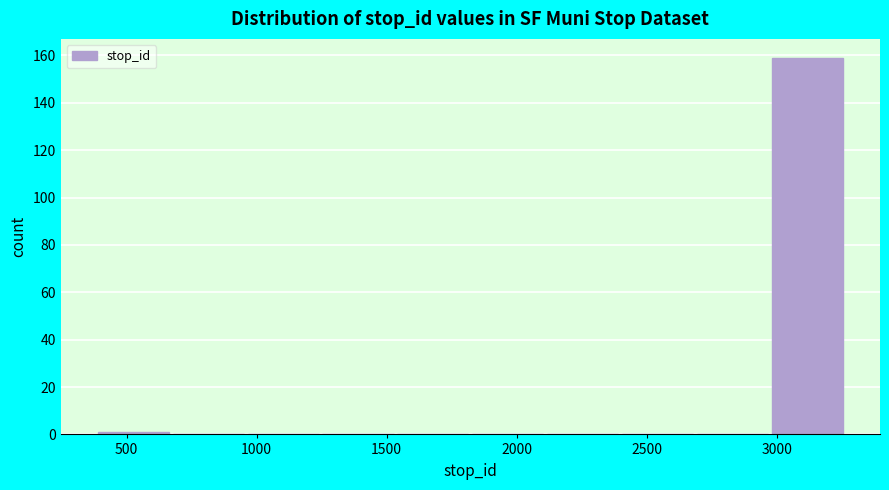

Which range on the x-axis has the tallest bar?

3000 to 3250